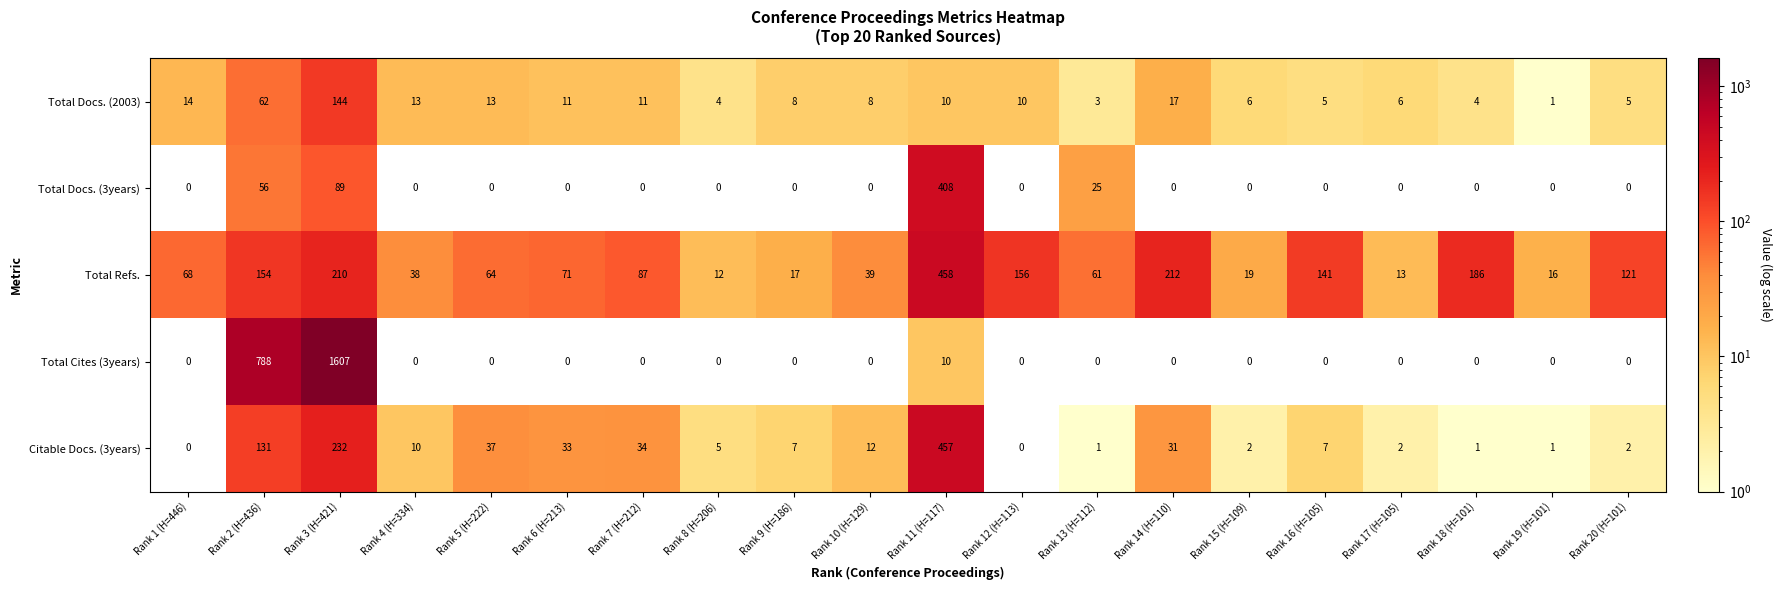

Is the value of Citable Docs. (3years) at Rank 14 (H=110) greater than the value of Total Docs. (3years) at Rank 2 (H=436)?

No